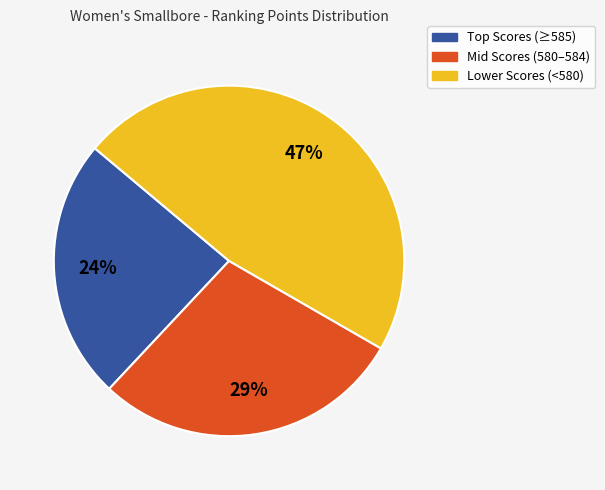

Is there any slice that represents more than half of the pie?

No